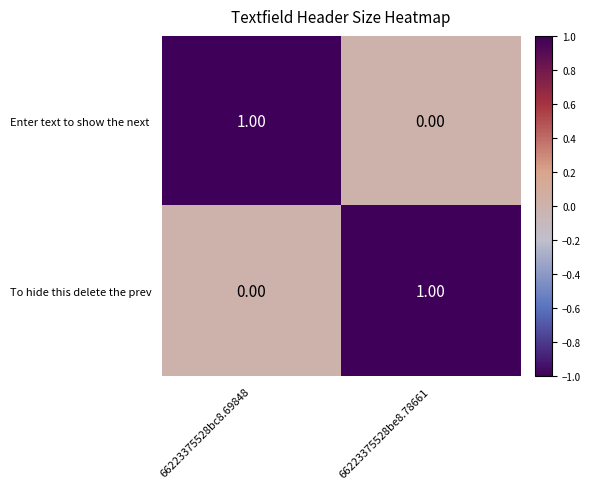

List the labels in order of To hide this delete the prev value, smallest first.

66223375528bc8.69848, 66223375528be8.78661